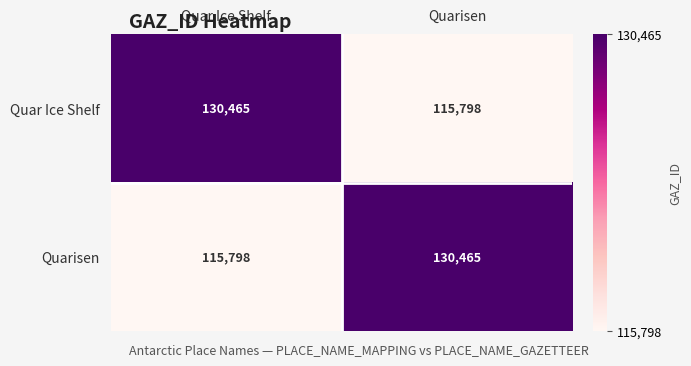

What is the total value across all series at Quarisen?

246263